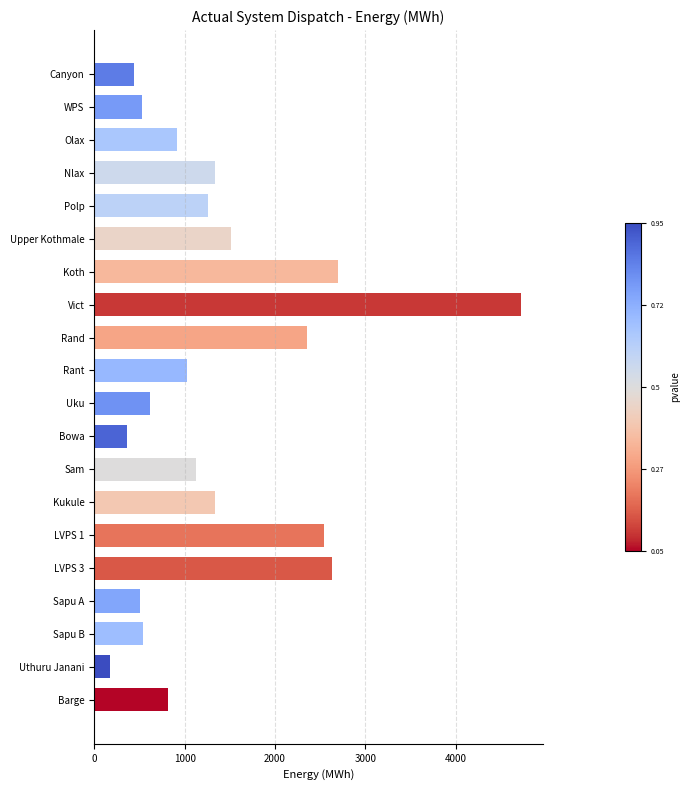

True or false: the data shows 371.3 at Rant.

False